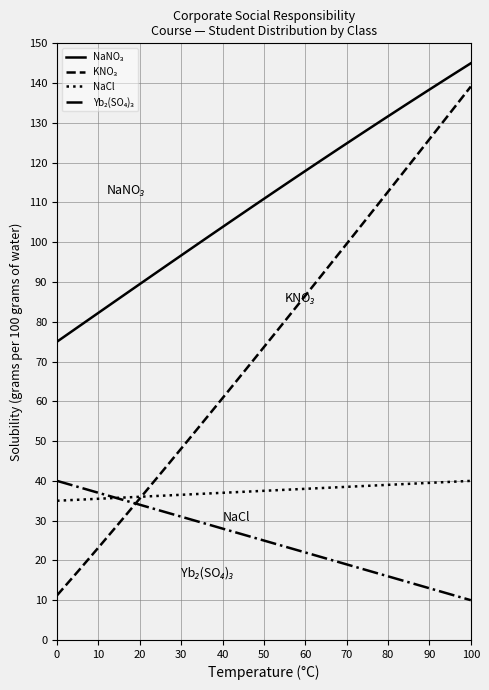

What is the difference between the maximum and minimum values in the Yb₂(SO₄)₃ series?

30.0